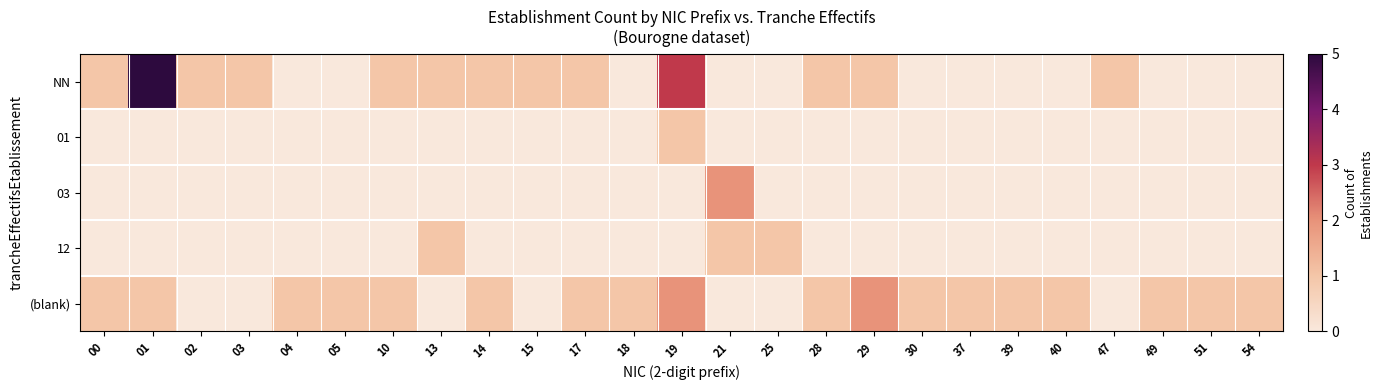

What is the spread (max minus min) of values at 40?

1